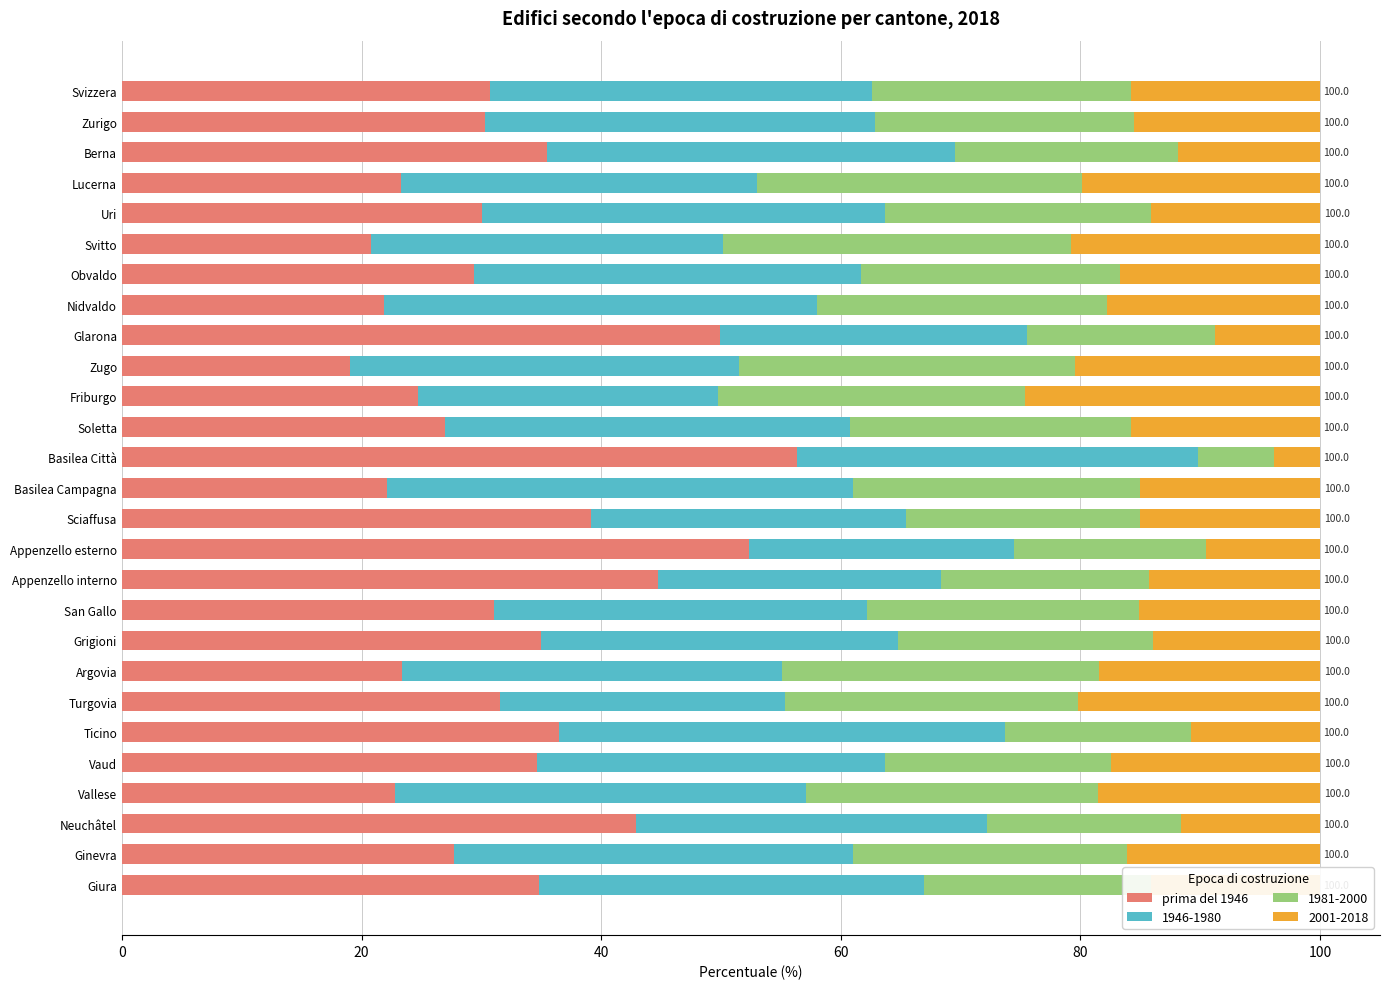

True or false: prima del 1946 has a value of 34.8 at Giura.

True